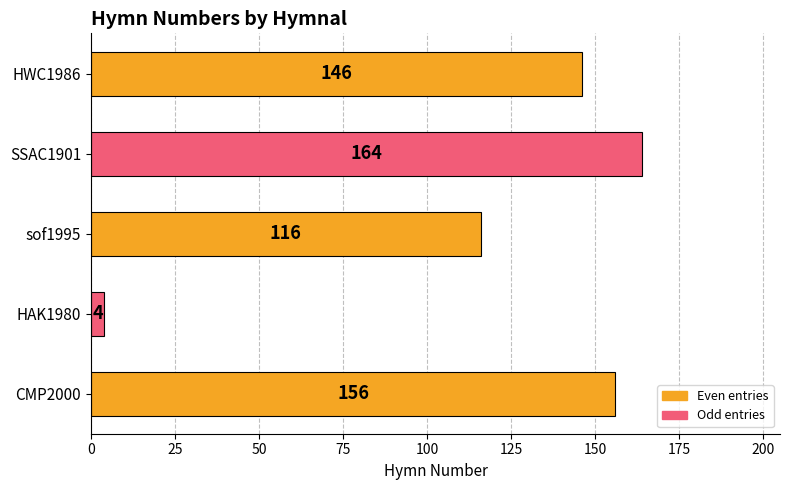

The value at sof1995 is 158. True or false?

False